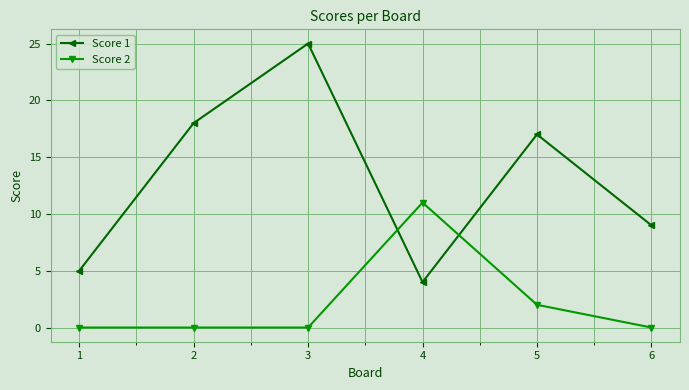

List the series in order of their peak value, lowest first.

Score 2, Score 1